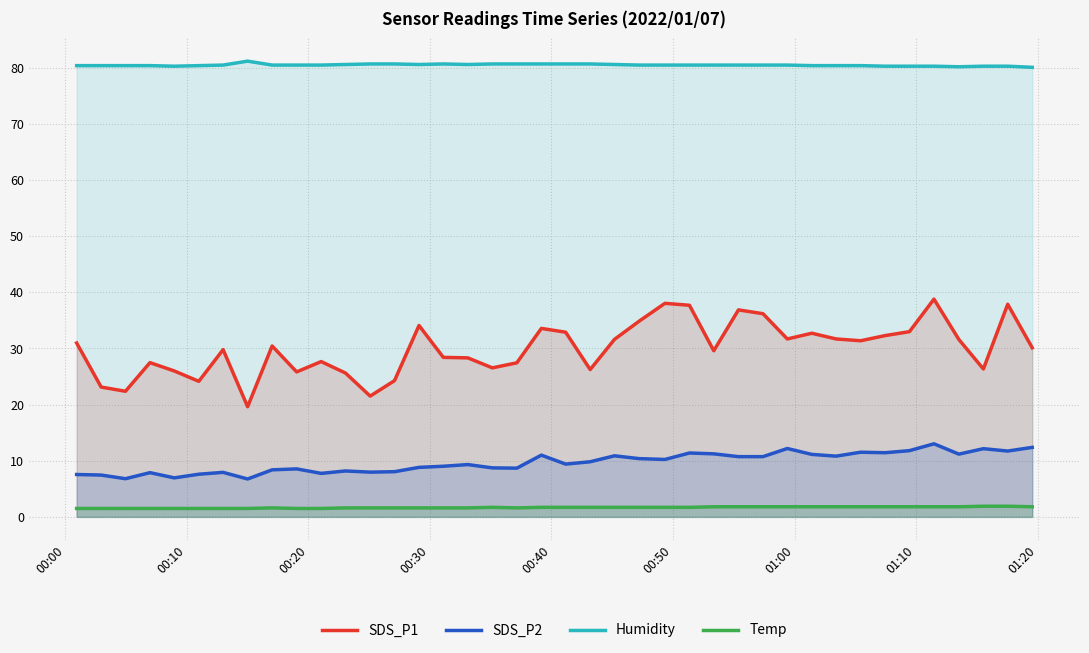

Which series has the largest range (max minus min)?

SDS_P1